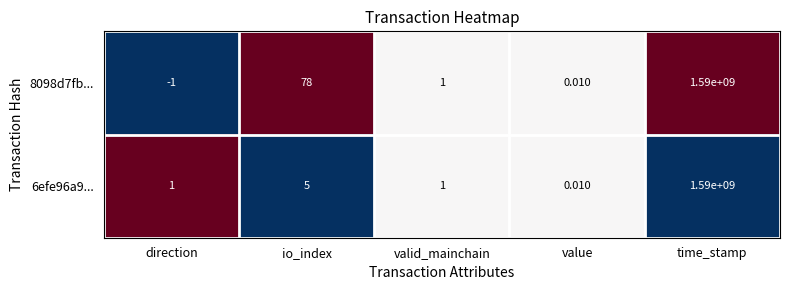

How many series are shown in this chart?

2